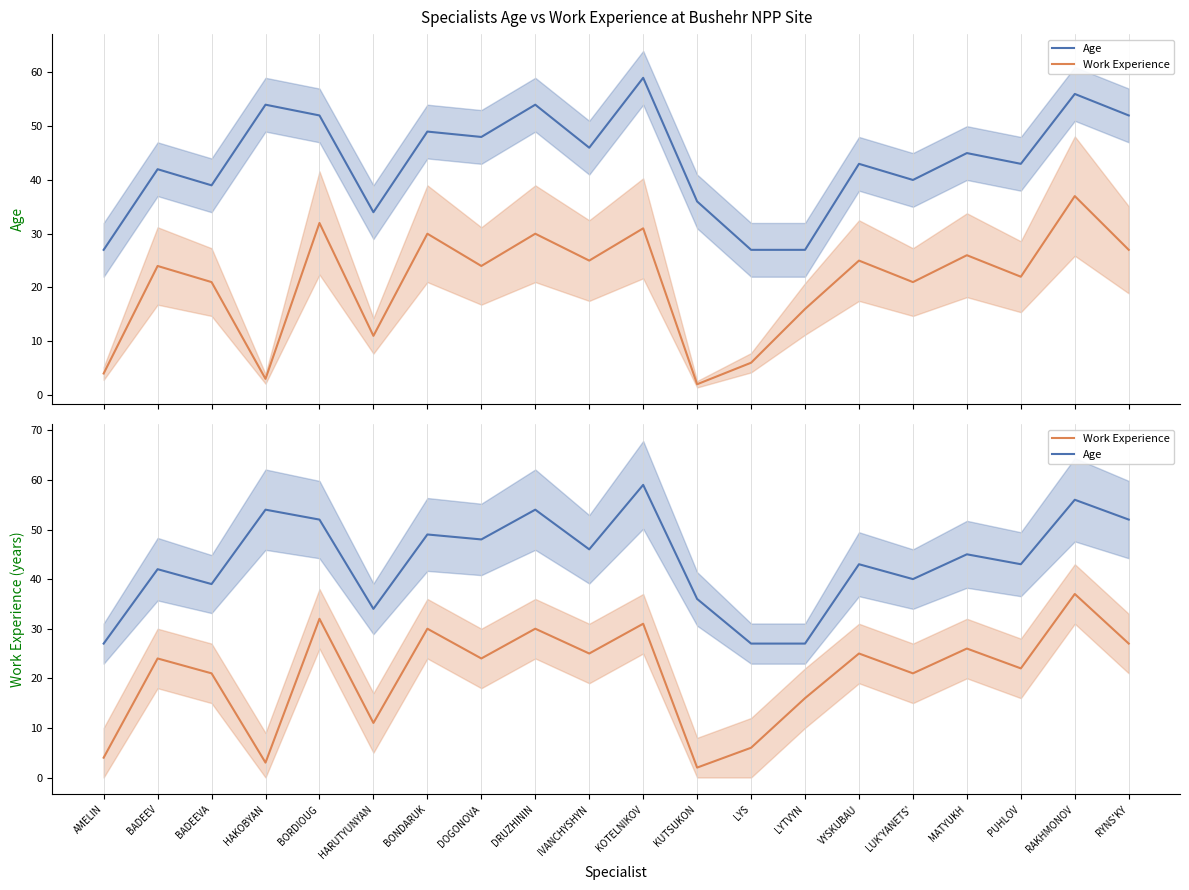

Count the number of categories in the chart.

20